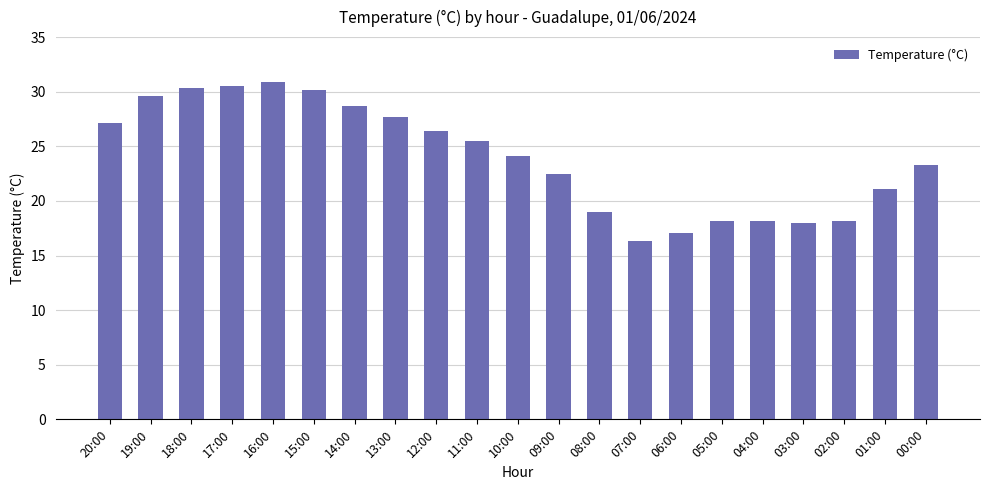

What is the difference between the second highest and minimum values?

14.2